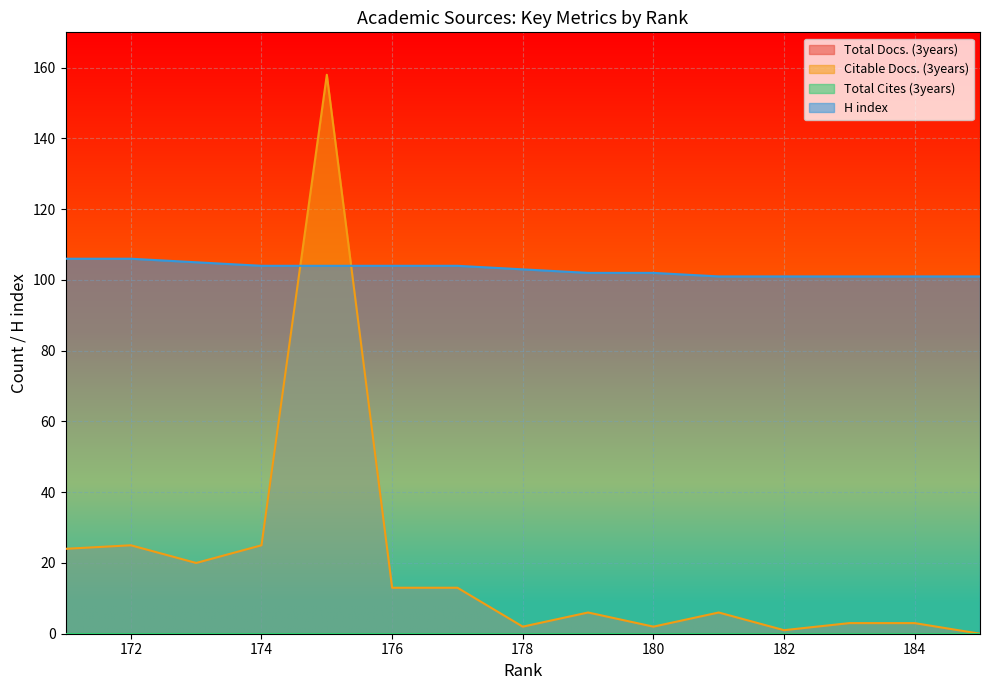

True or false: H index has more than 0 interior local peaks.

False